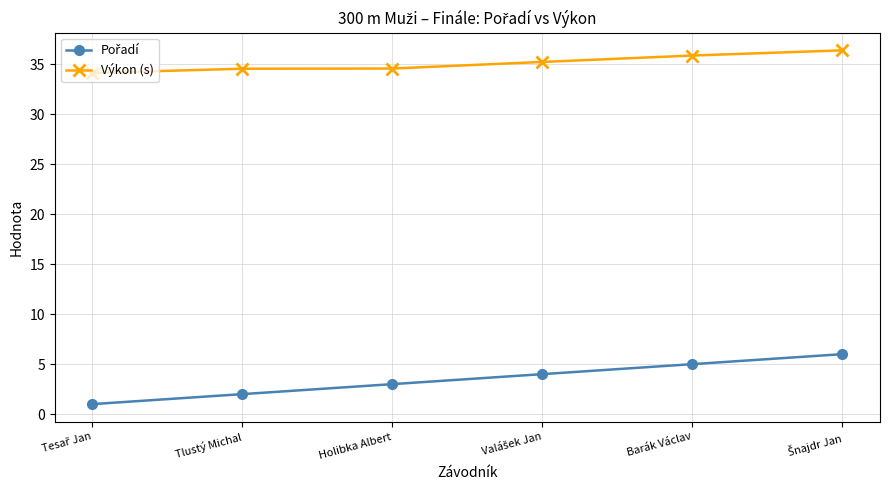

True or false: Výkon (s) has more than 2 points higher than both neighbors.

False